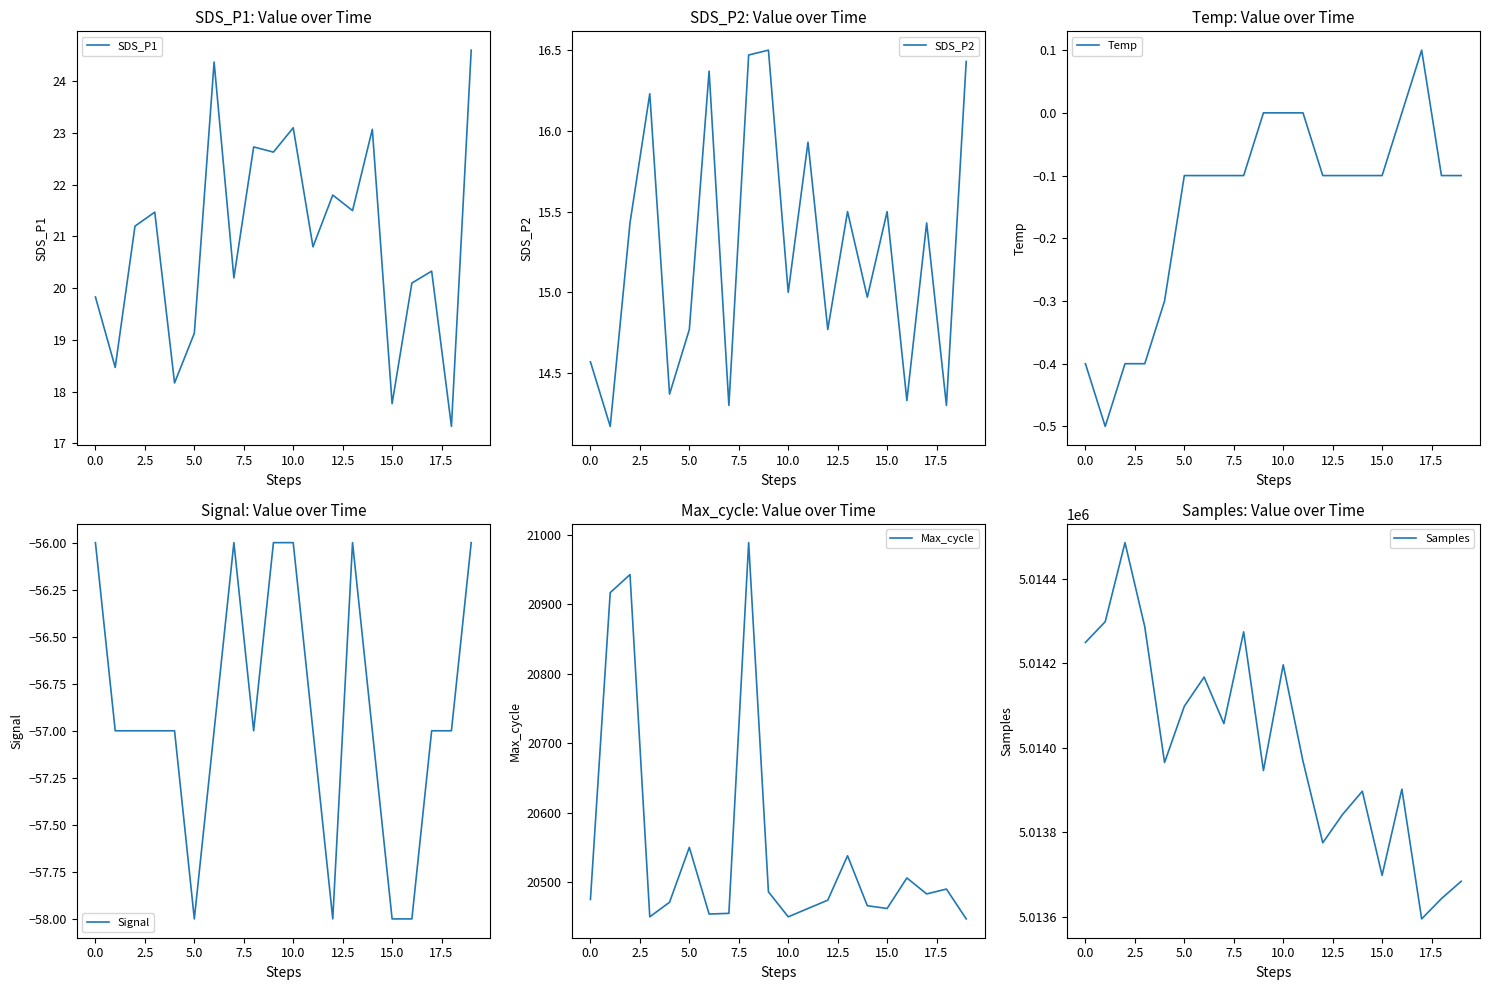

Is it true that SDS_P2 equals 14.8 at 12?

True